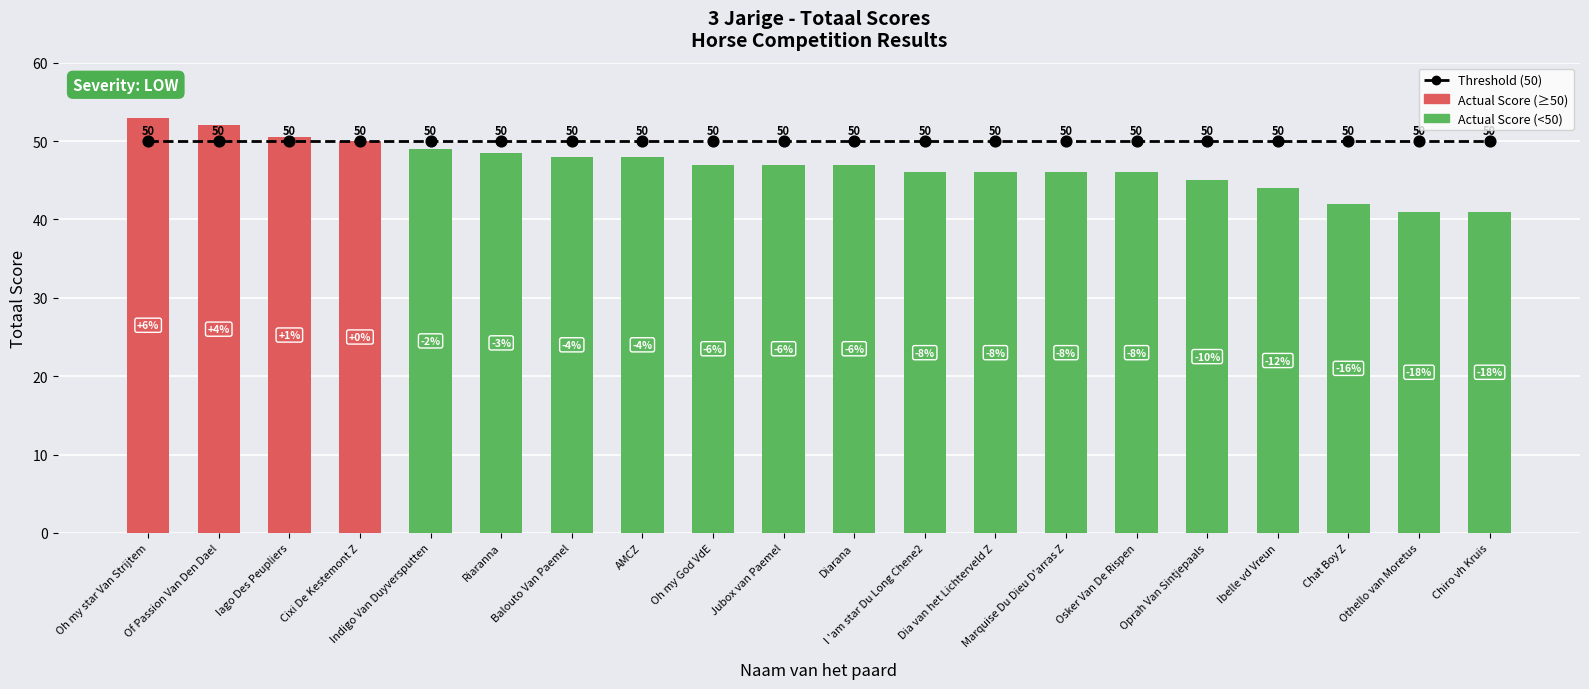

Which series reaches the minimum Y coordinate?

Actual Score